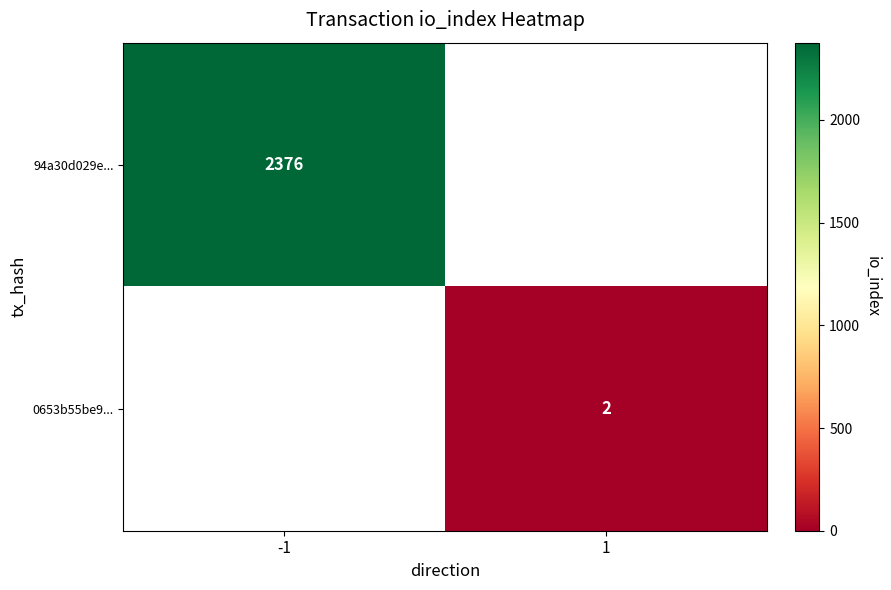

True or false: 0653b55be9... has a value of 3 at 1.

False